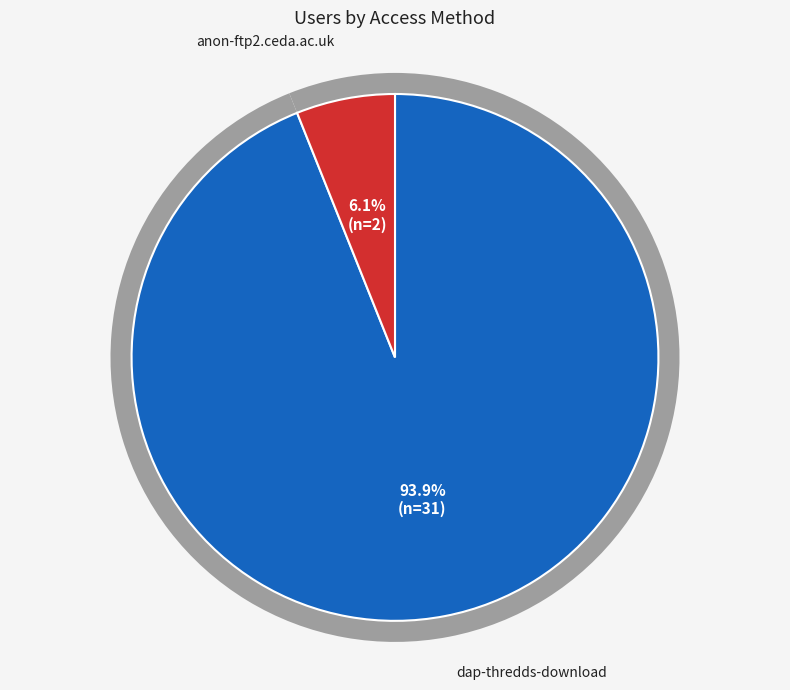

To the nearest percent, what is the average slice percentage?

50%